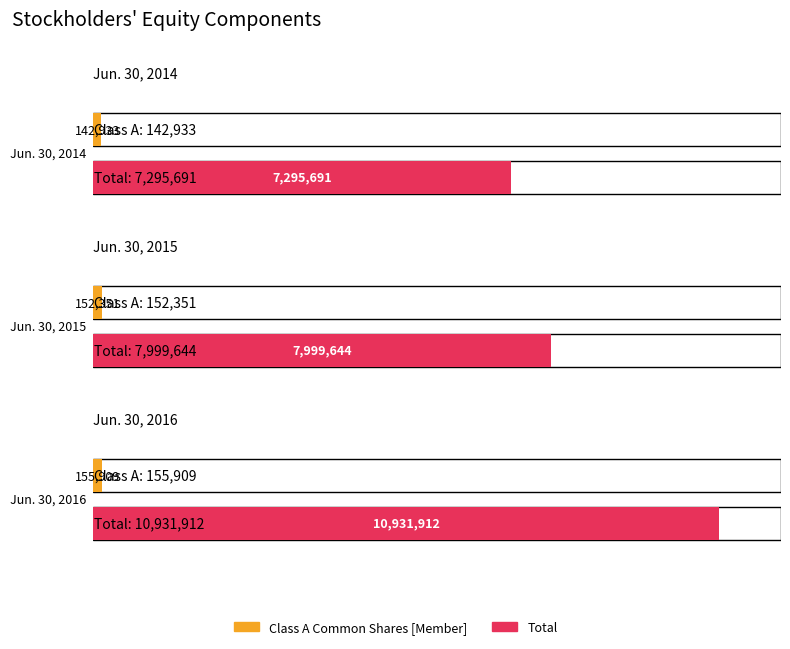

Rank the series at Jun. 30, 2014 from lowest to highest value.

Class A Common Shares [Member], Total